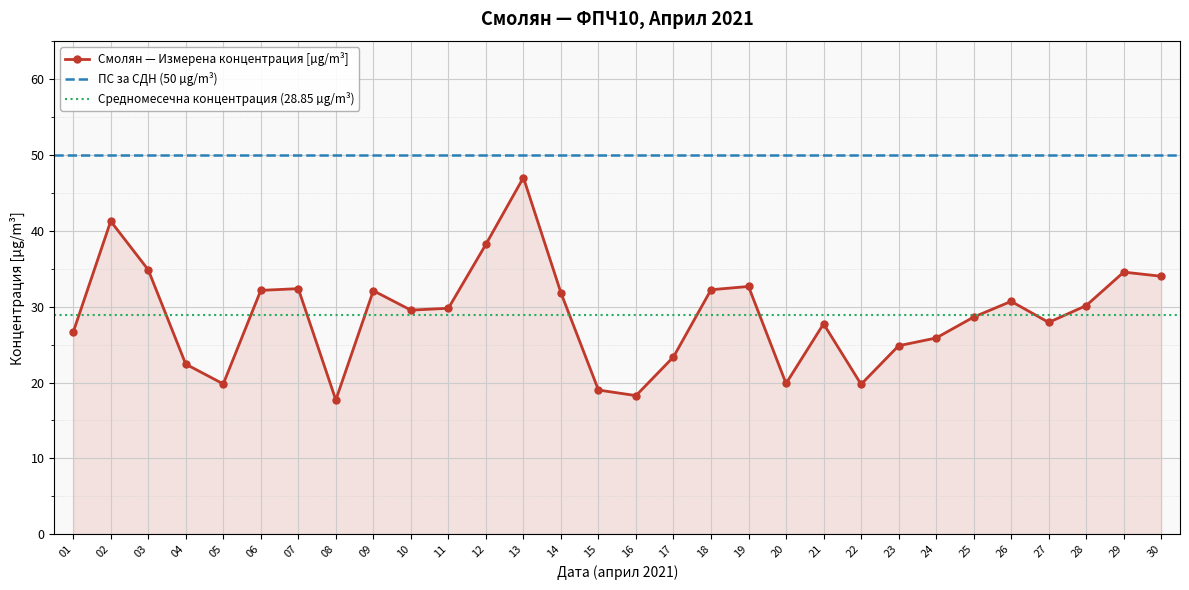

At which category does the data reach its first local valley?

05